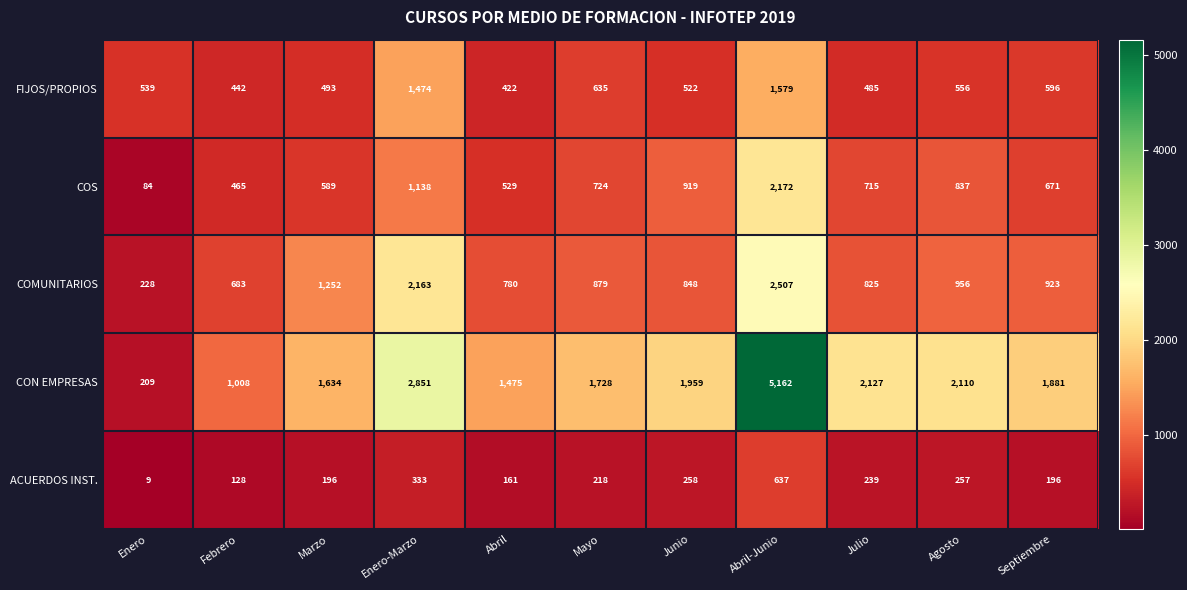

List the series in order of their peak value, lowest first.

ACUERDOS INST., FIJOS/PROPIOS, COS, COMUNITARIOS, CON EMPRESAS